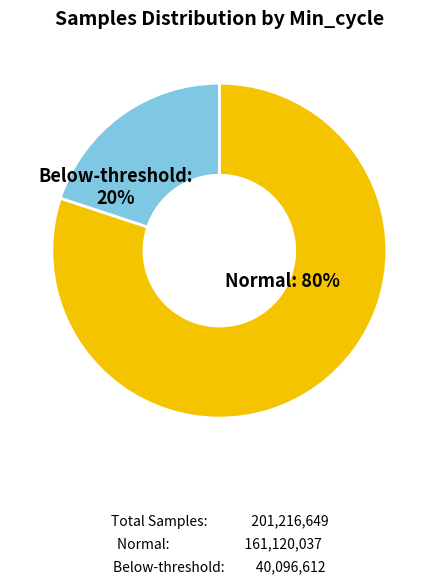

To the nearest percent, what is the average slice percentage?

50%